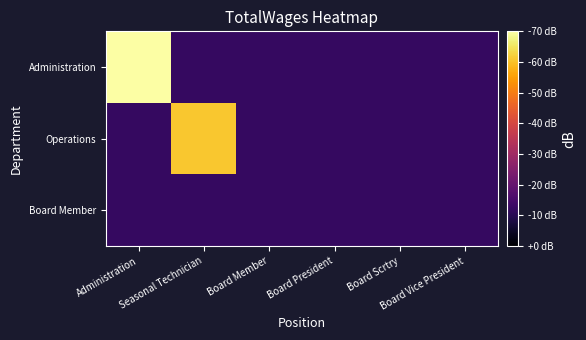

Reading left to right, extract all data points from this chart.

Administration: Administration=0.0	Seasonal Technician=-57.7	Board Member=-57.7	Board President=-57.7	Board Scrtry=-57.7	Board Vice President=-57.7
Operations: Administration=-57.7	Seasonal Technician=-9.2	Board Member=-57.7	Board President=-57.7	Board Scrtry=-57.7	Board Vice President=-57.7
Board Member: Administration=-57.7	Seasonal Technician=-57.7	Board Member=-57.7	Board President=-57.7	Board Scrtry=-57.7	Board Vice President=-57.7